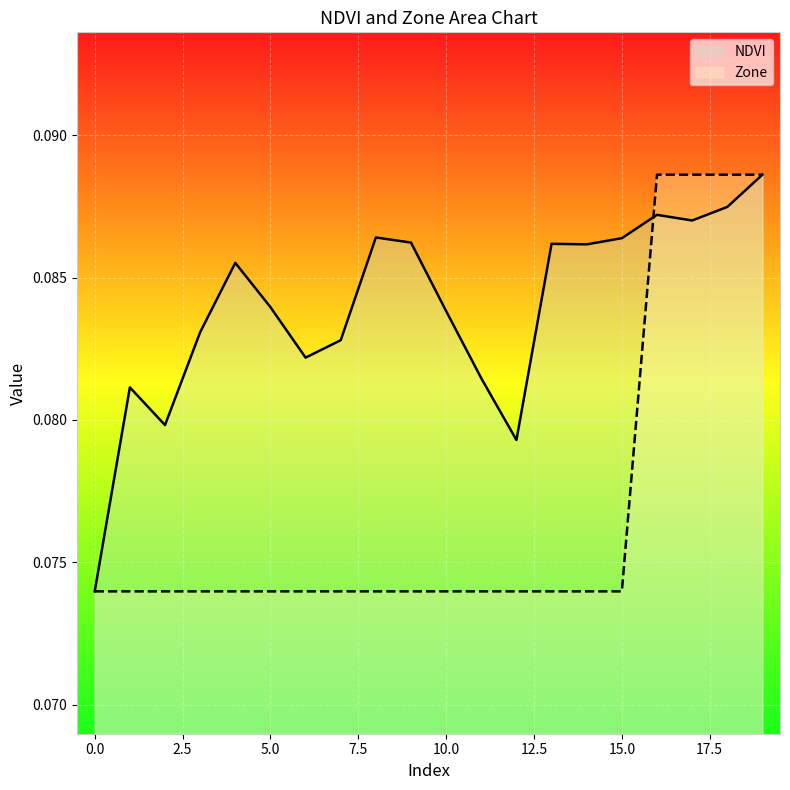

Reading left to right, what are all the values shown in this chart?

NDVI: 0.1	0.1	0.1	0.1	0.1	0.1	0.1	0.1	0.1	0.1	0.1	0.1	0.1	0.1	0.1	0.1	0.1	0.1	0.1	0.1
Zone: 0.1	0.1	0.1	0.1	0.1	0.1	0.1	0.1	0.1	0.1	0.1	0.1	0.1	0.1	0.1	0.1	0.1	0.1	0.1	0.1